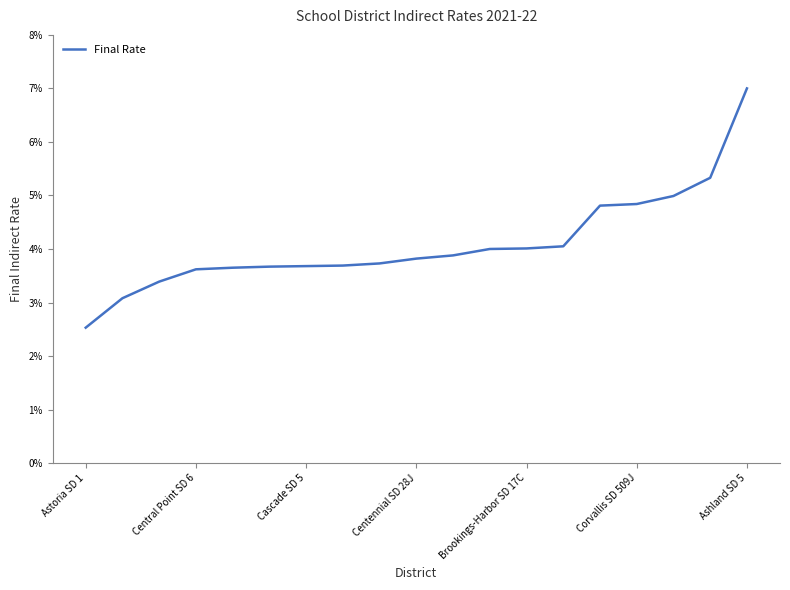

Does the chart display data point markers on the line(s)?

No